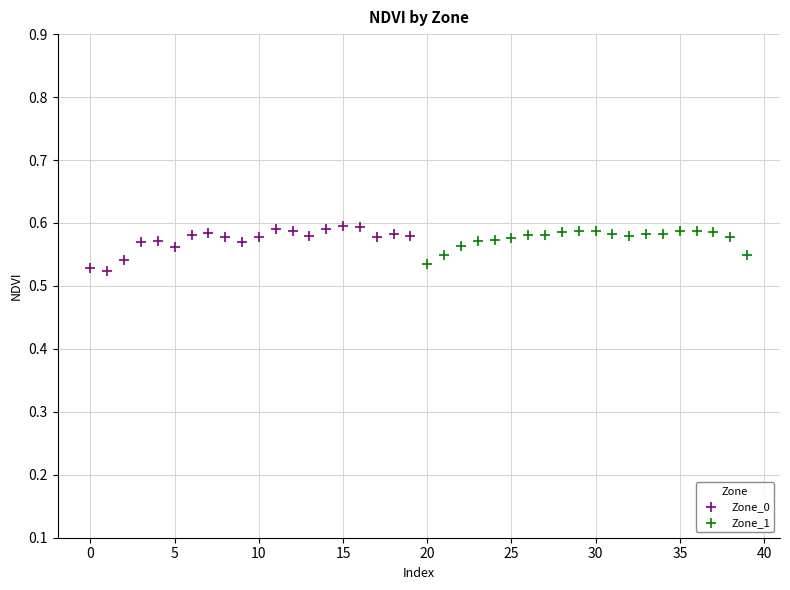

Which series reaches the minimum Y coordinate?

Zone_0